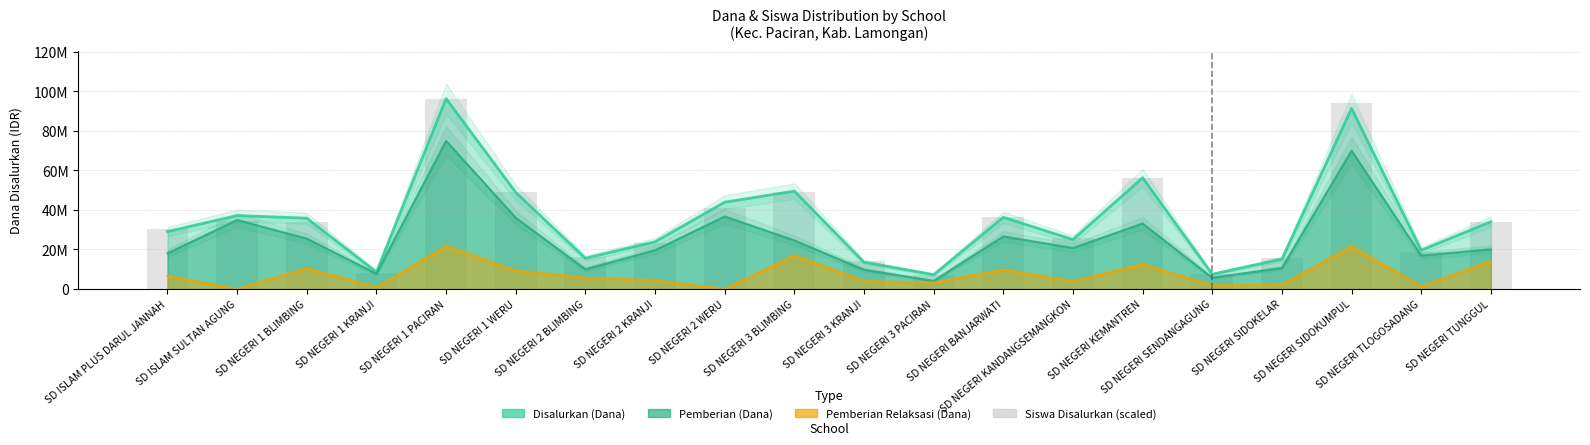

What is the difference between the maximum and second lowest values?

88923829.8